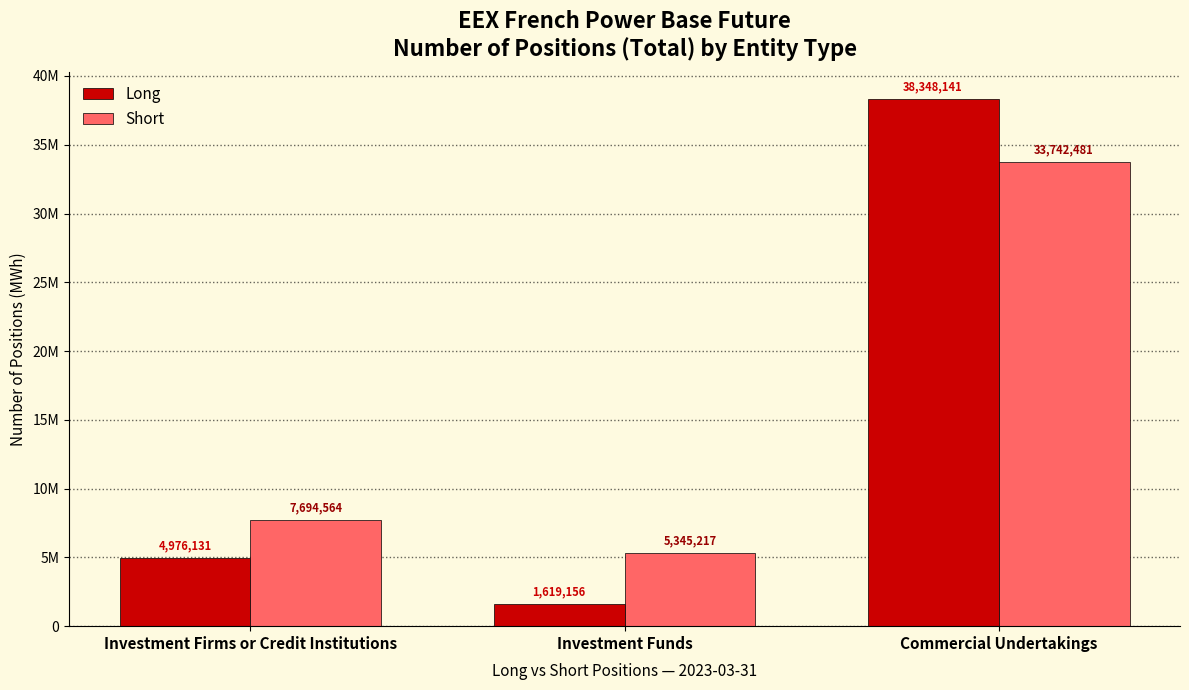

List the series in order of their peak value, highest first.

Long, Short